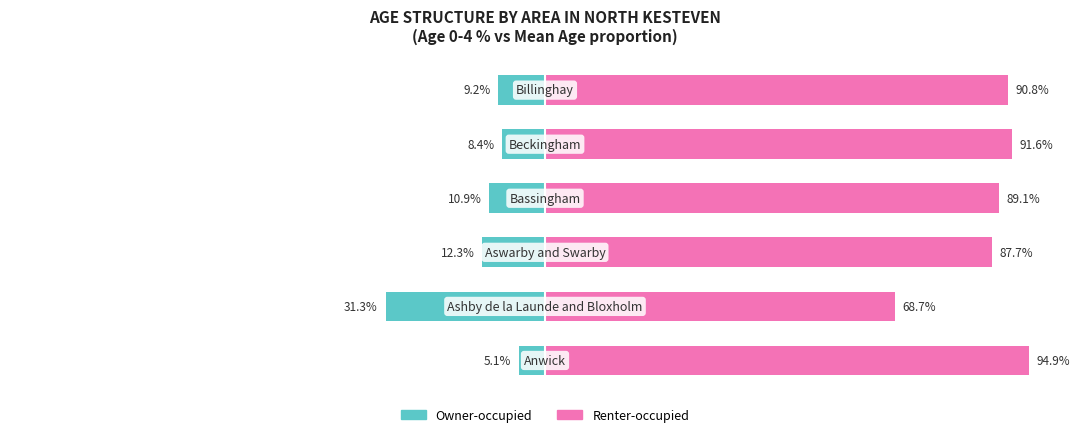

What is the value of the Owner-occupied bar at the 2nd from the left?

-31.3